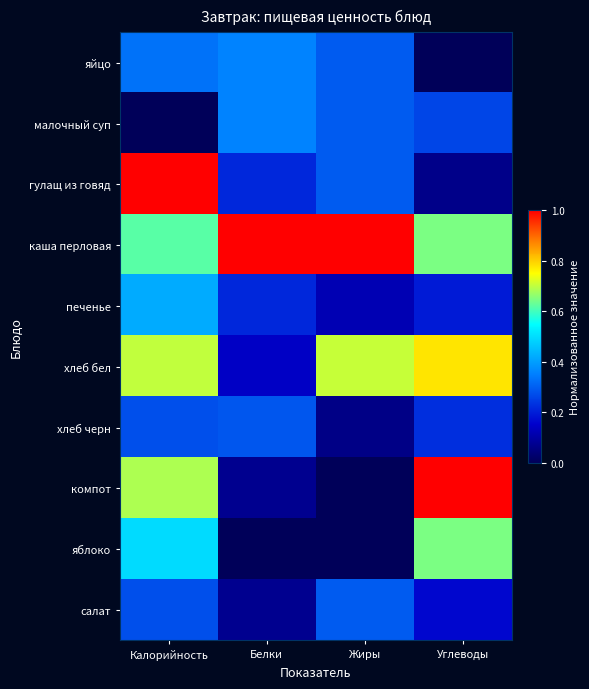

Reading right to left, list all the values displayed in this chart.

яйцо: Углеводы=0.0	Жиры=0.3	Белки=0.4	Калорийность=0.3
малочный суп: Углеводы=0.3	Жиры=0.3	Белки=0.4	Калорийность=0.0
гулащ из говяд: Углеводы=0.1	Жиры=0.3	Белки=0.2	Калорийность=1.0
каша перловая: Углеводы=0.6	Жиры=1.0	Белки=1.0	Калорийность=0.6
печенье: Углеводы=0.2	Жиры=0.1	Белки=0.2	Калорийность=0.4
хлеб бел: Углеводы=0.8	Жиры=0.7	Белки=0.1	Калорийность=0.7
хлеб черн: Углеводы=0.2	Жиры=0.1	Белки=0.3	Калорийность=0.3
компот: Углеводы=1.0	Жиры=0.0	Белки=0.1	Калорийность=0.7
яблоко: Углеводы=0.6	Жиры=0.0	Белки=0.0	Калорийность=0.5
салат: Углеводы=0.2	Жиры=0.3	Белки=0.1	Калорийность=0.3